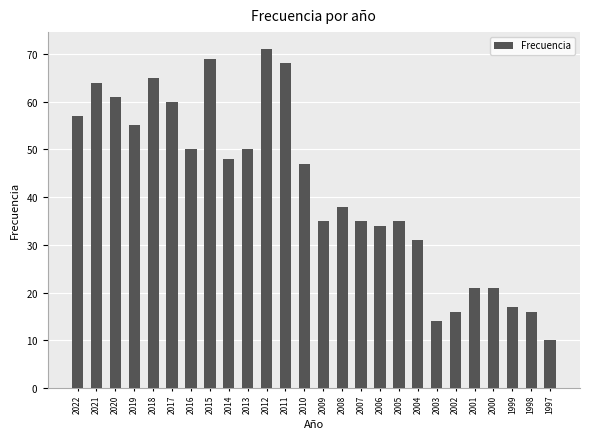

Reading right to left, what are all the values shown in this chart?

10	16	17	21	21	16	14	31	35	34	35	38	35	47	68	71	50	48	69	50	60	65	55	61	64	57